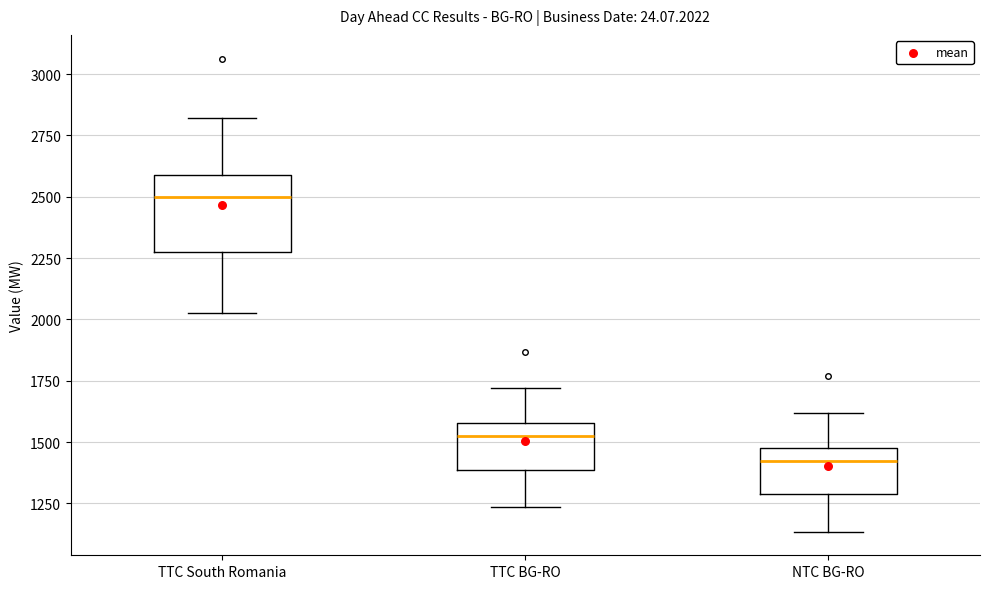

Reading left to right, transcribe this box plot: for each box, give where its median line is, the range the box spans, and where its two whiskers end, as read against the y-axis. The values are not printed on the chart, so give them approximately, as read against the axis.

TTC South Romania: median 2500, box 2250 to 2600, whiskers 2050 to 2800
TTC BG-RO: median 1500, box 1400 to 1600, whiskers 1250 to 1700
NTC BG-RO: median 1400, box 1300 to 1500, whiskers 1150 to 1600